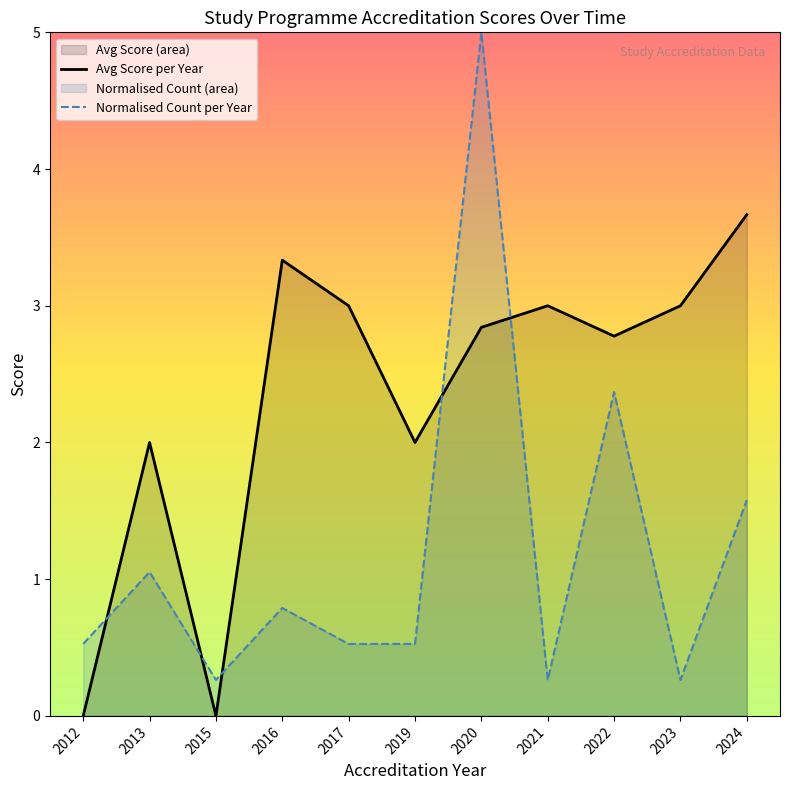

At 2016, list the series in order from smallest to largest.

Normalised Count per Year, Avg Score per Year